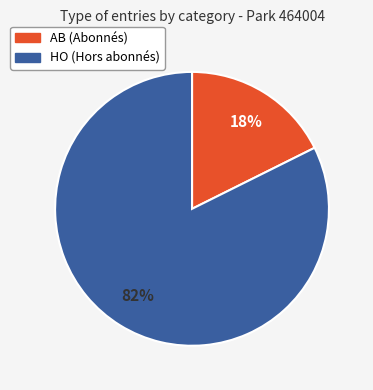

Which category has the smallest portion of the pie?

AB